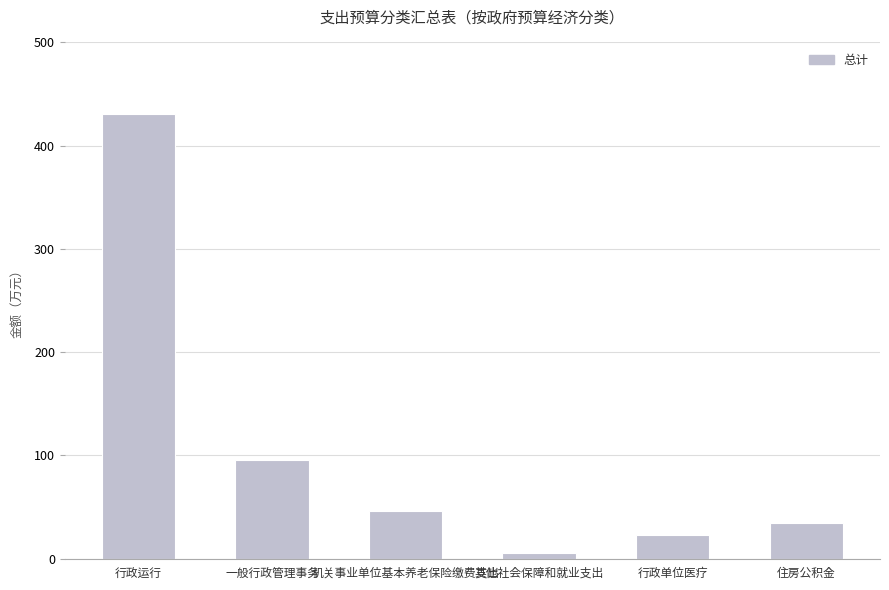

Are the bars horizontal?

No